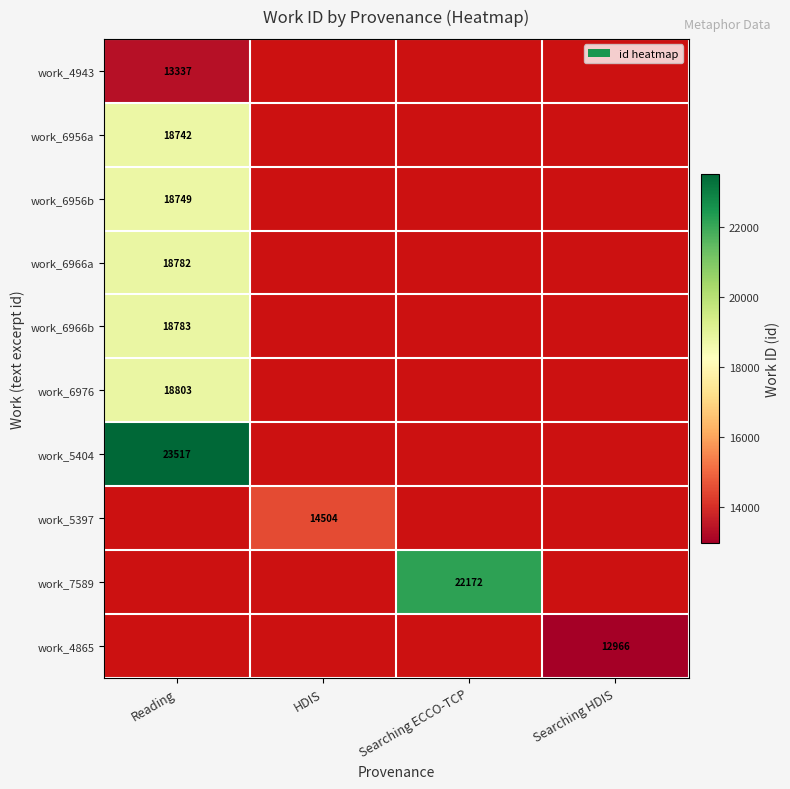

The value of work_6966b at Reading is 25858. True or false?

False